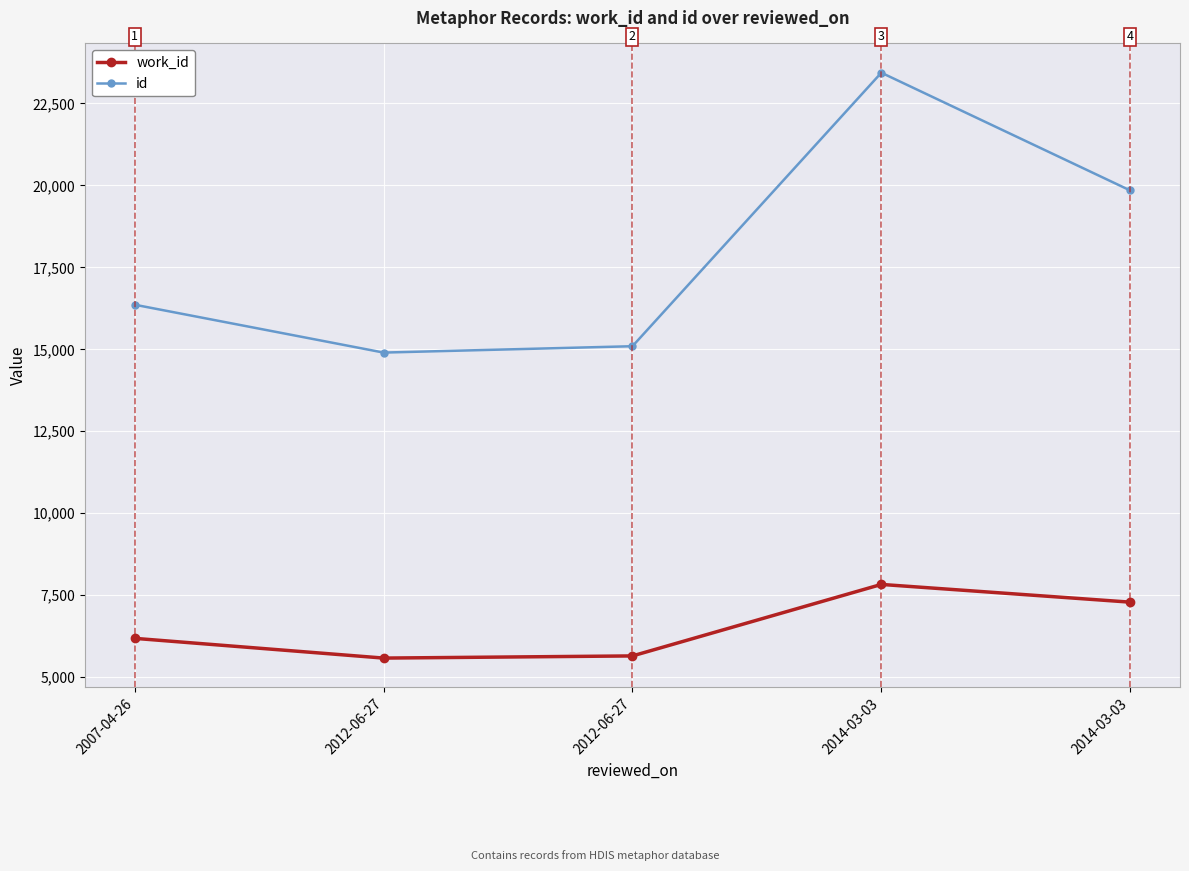

How many categories are shown in the chart?

5